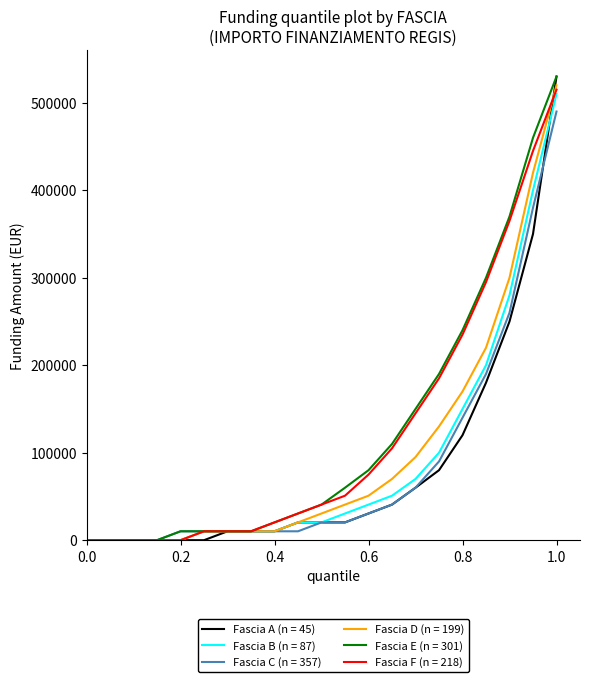

Reading left to right, transcribe all the data shown in this chart.

Fascia A (n = 45): 0	0	0	0	0	0	10172	10172	10172	20344	20344	20344	30516	40688	60000	80000	120000	180000	250000	350000	530000
Fascia B (n = 87): 0	0	0	0	0	10172	10172	10172	10172	20344	20344	30516	40688	50860	70000	100000	150000	200000	280000	400000	510000
Fascia C (n = 357): 0	0	0	0	10172	10172	10172	10172	10172	10172	20344	20344	30516	40688	60000	90000	140000	190000	260000	380000	490000
Fascia D (n = 199): 0	0	0	0	0	10172	10172	10172	10172	20344	30516	40688	50860	70000	95000	130000	170000	220000	300000	420000	520000
Fascia E (n = 301): 0	0	0	0	10172	10172	10172	10172	20344	30516	40688	60000	80000	110000	150000	190000	240000	300000	370000	460000	530000
Fascia F (n = 218): 0	0	0	0	0	10172	10172	10172	20344	30516	40688	50860	75000	105000	145000	185000	235000	295000	365000	445000	515000